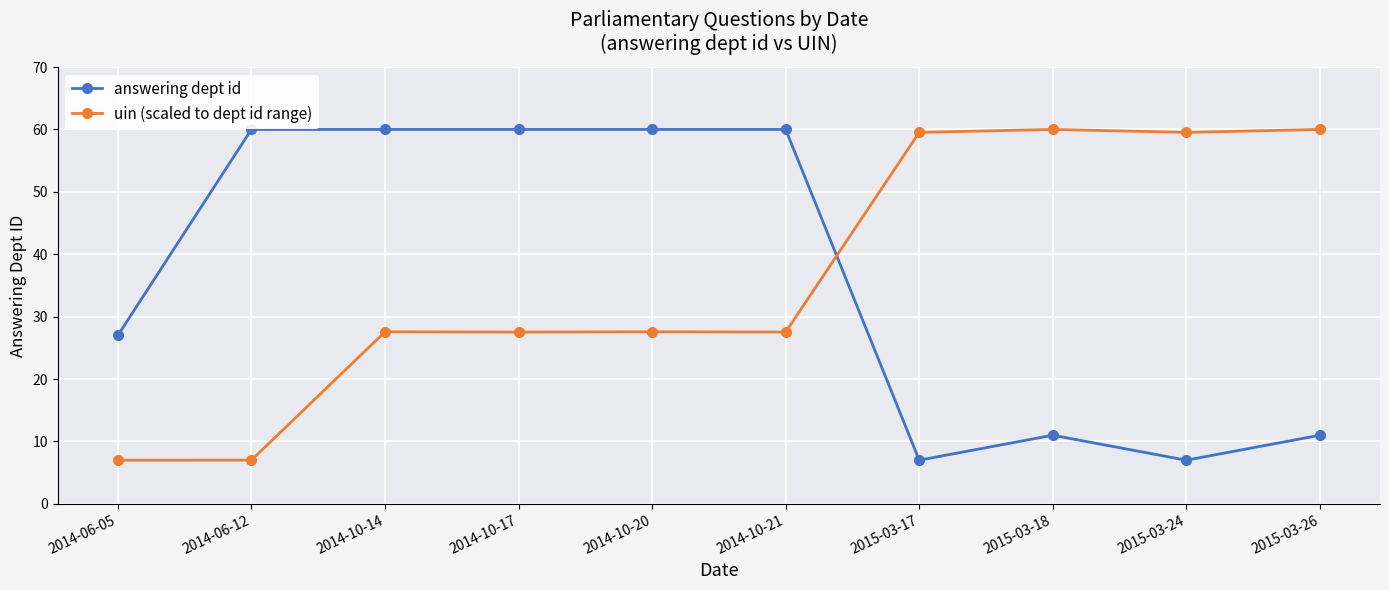

What is the difference between the second highest and minimum values in the answering dept id series?

53.0